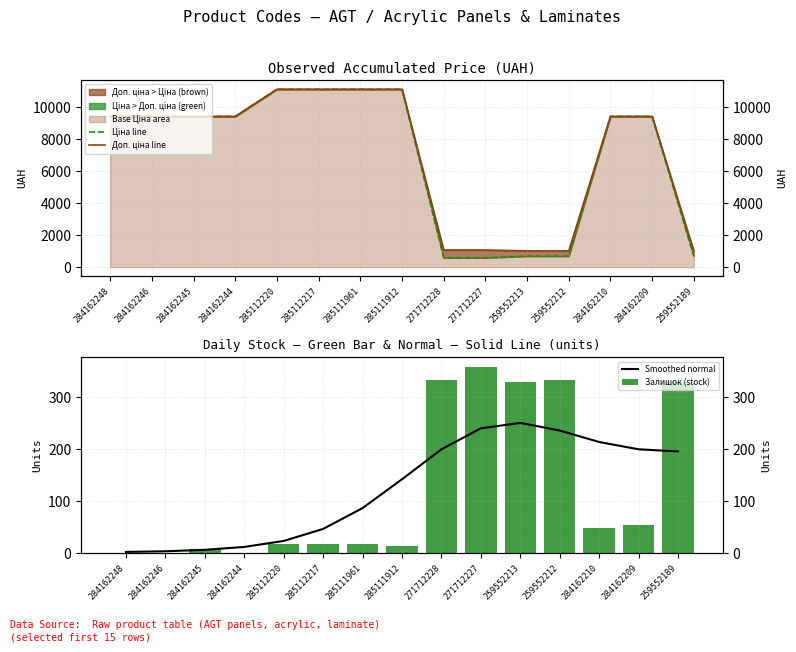

What is the label of the 14th bar from the left?

284162209